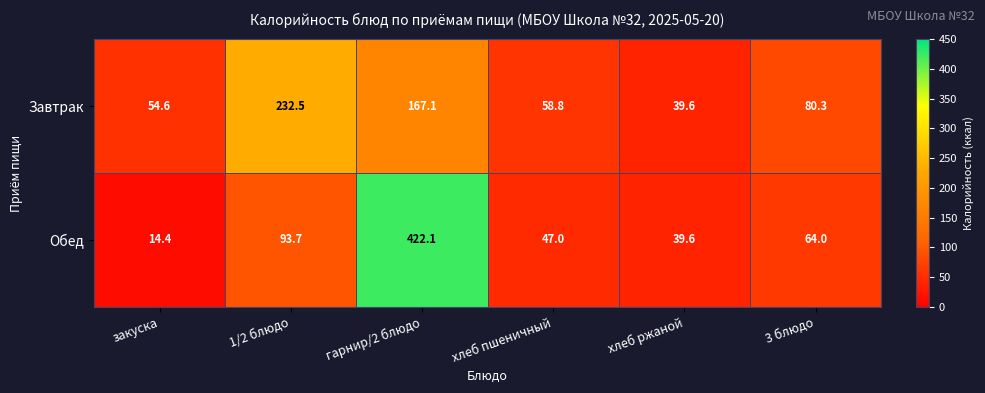

The value of Обед at закуска is 9.5. True or false?

False